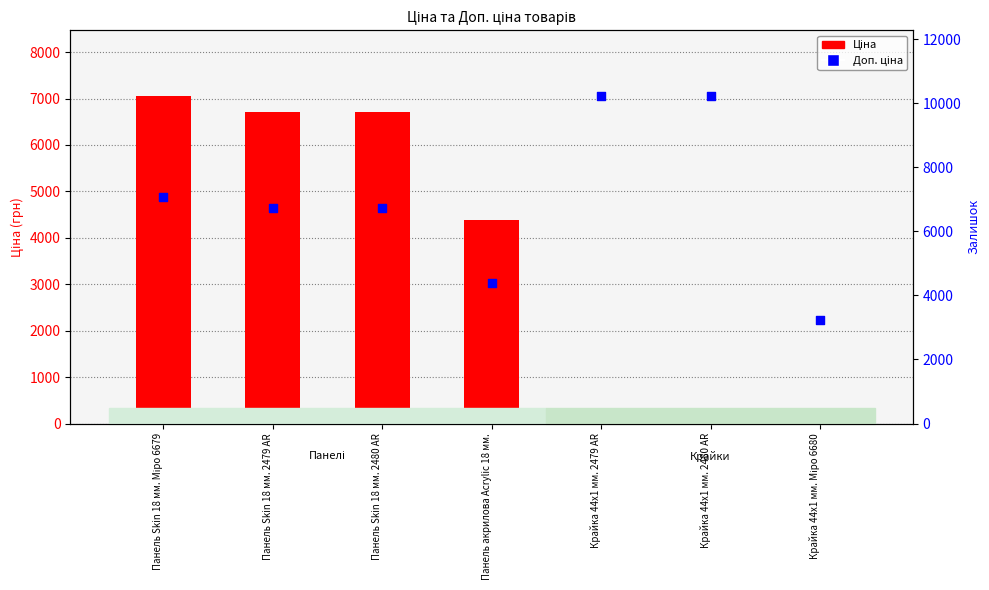

Which series has the largest total across all categories?

Доп. ціна